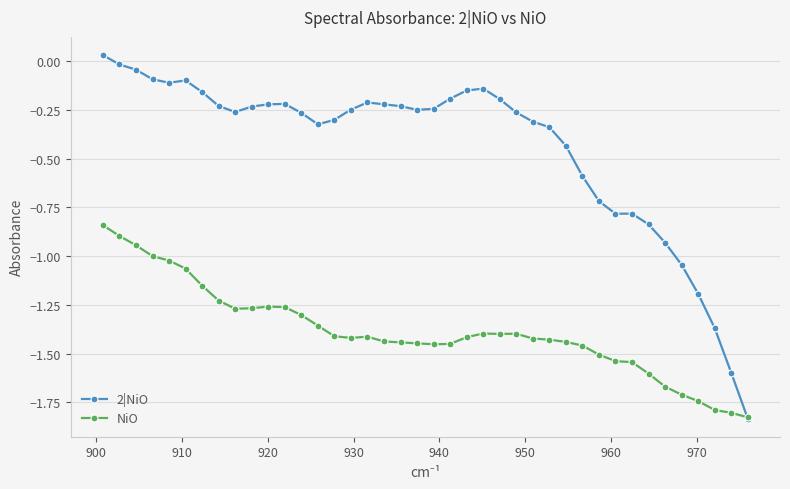

Rank the series by their average value, from highest to lowest.

2|NiO, NiO